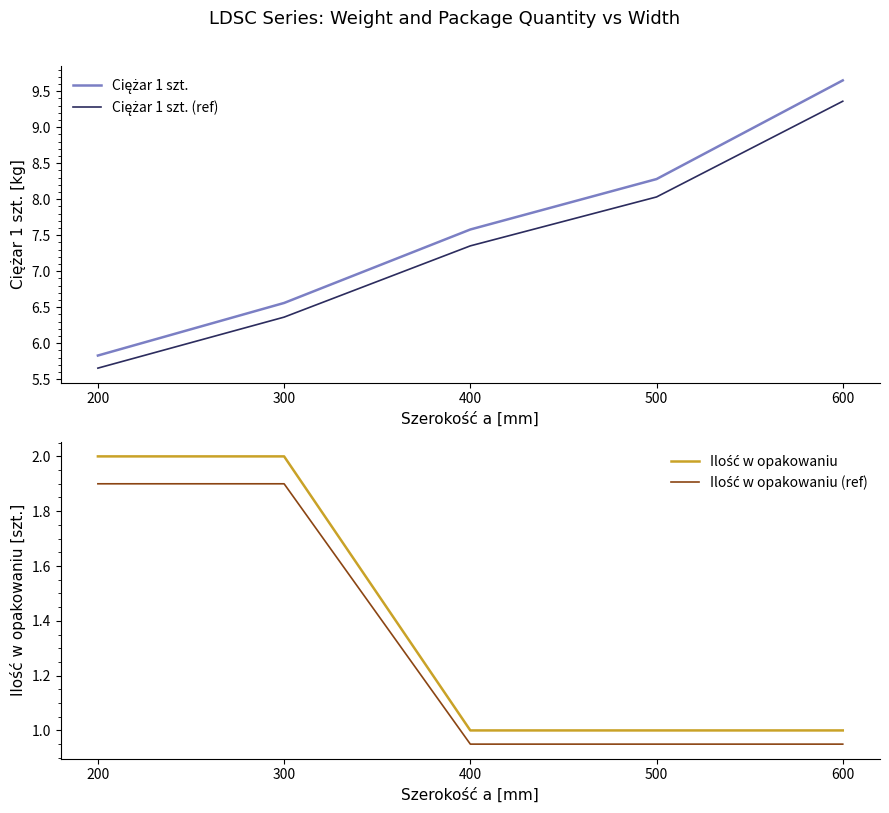

Does the chart display data point markers on the line(s)?

No